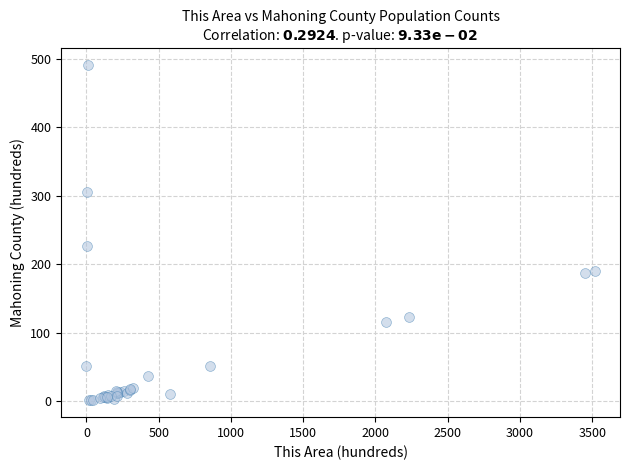

What Y value in the scatter plot is closest to 246?

227